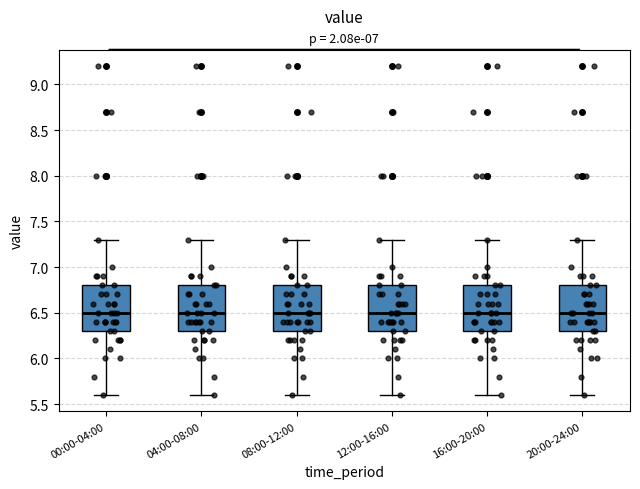

Reading left to right, transcribe this box plot: for each box, give where its median line is, the range the box spans, and where its two whiskers end, as read against the y-axis. The values are not printed on the chart, so give them approximately, as read against the axis.

00:00-04:00: median 6.5, box 6.3 to 6.8, whiskers 5.6 to 7.3
04:00-08:00: median 6.5, box 6.3 to 6.8, whiskers 5.6 to 7.3
08:00-12:00: median 6.5, box 6.3 to 6.8, whiskers 5.6 to 7.3
12:00-16:00: median 6.5, box 6.3 to 6.8, whiskers 5.6 to 7.3
16:00-20:00: median 6.5, box 6.3 to 6.8, whiskers 5.6 to 7.3
20:00-24:00: median 6.5, box 6.3 to 6.8, whiskers 5.6 to 7.3